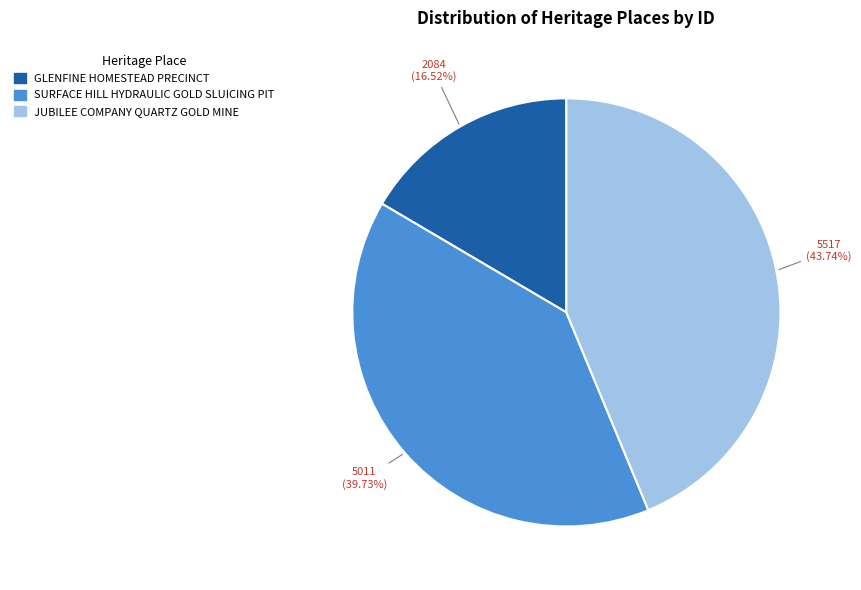

What percentage is the JUBILEE COMPANY QUARTZ GOLD MINE slice, to the nearest percent?

44%